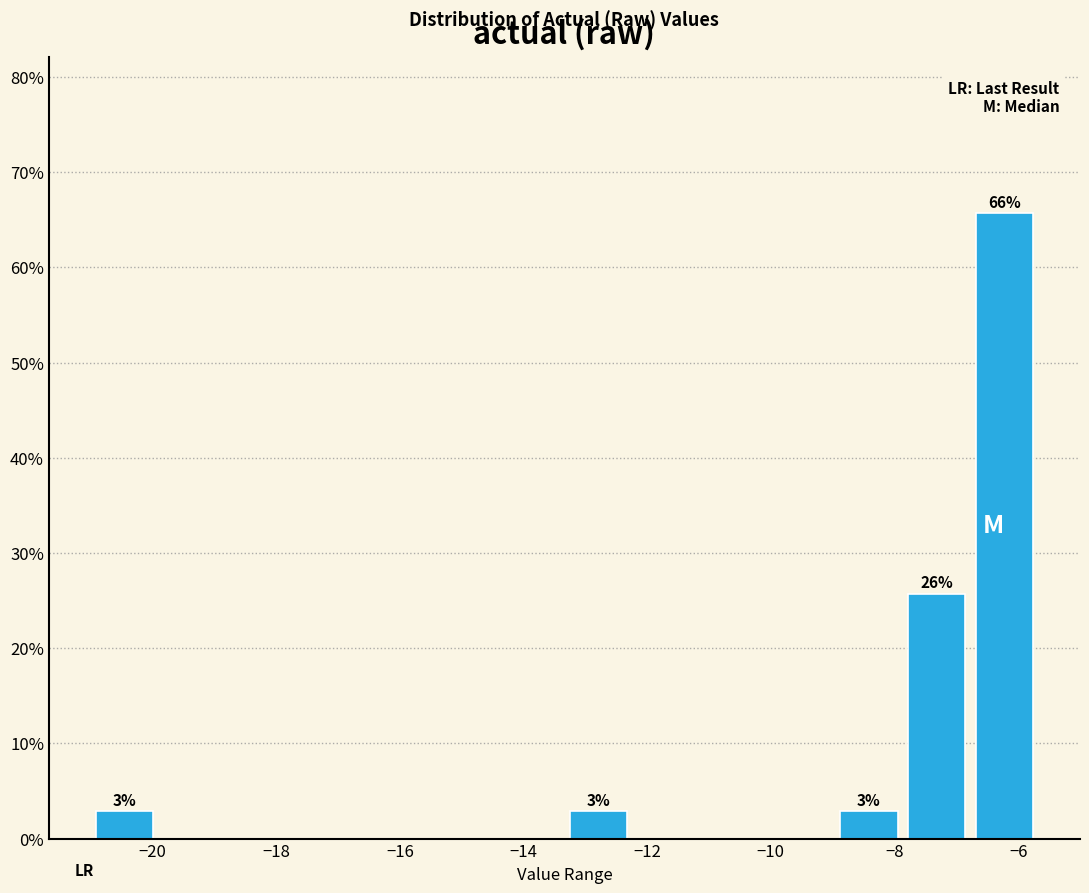

Which range on the x-axis has the tallest bar?

-6.8 to -5.6